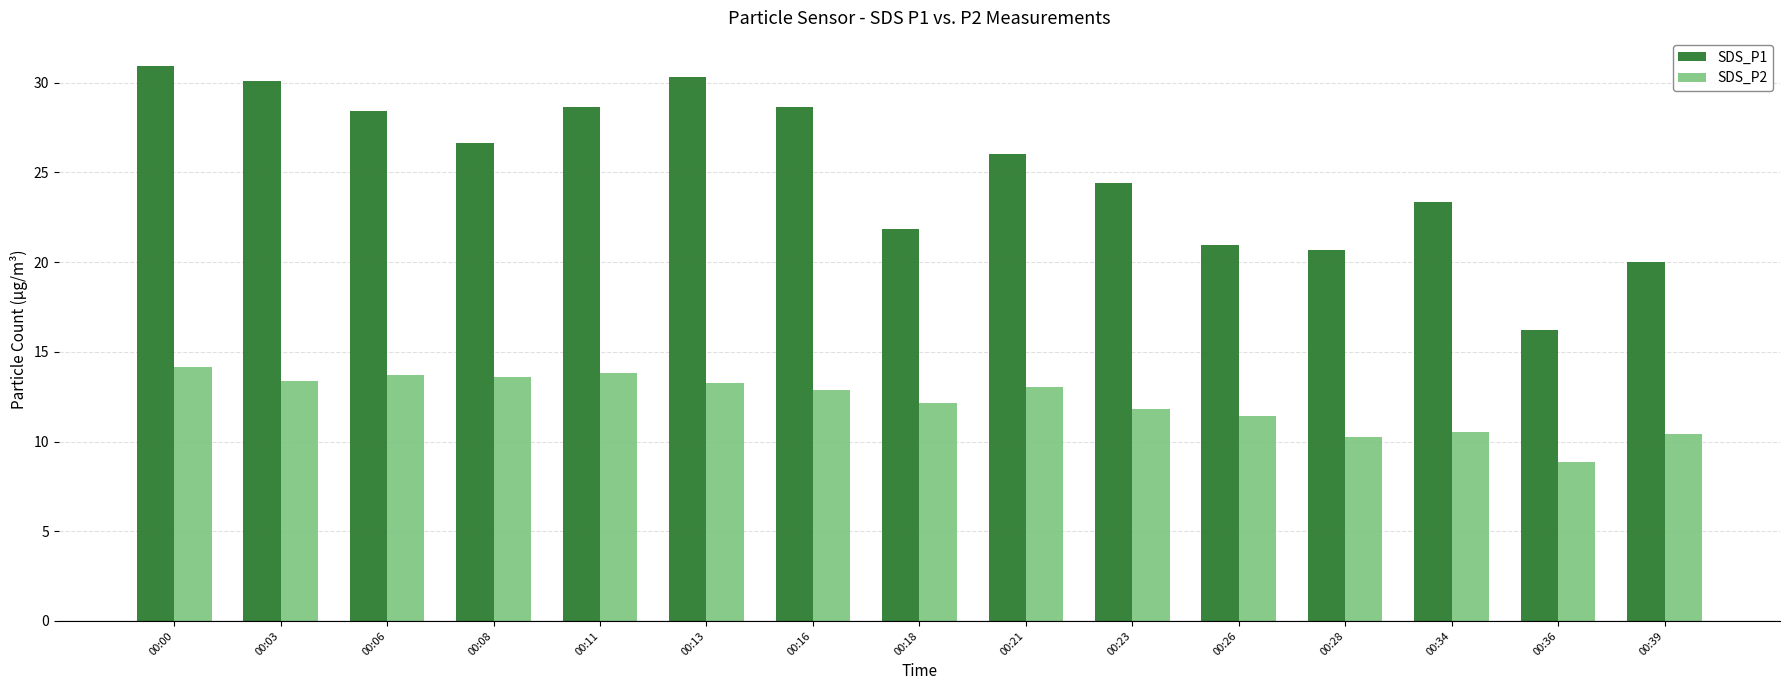

What is the smallest value displayed?

8.9